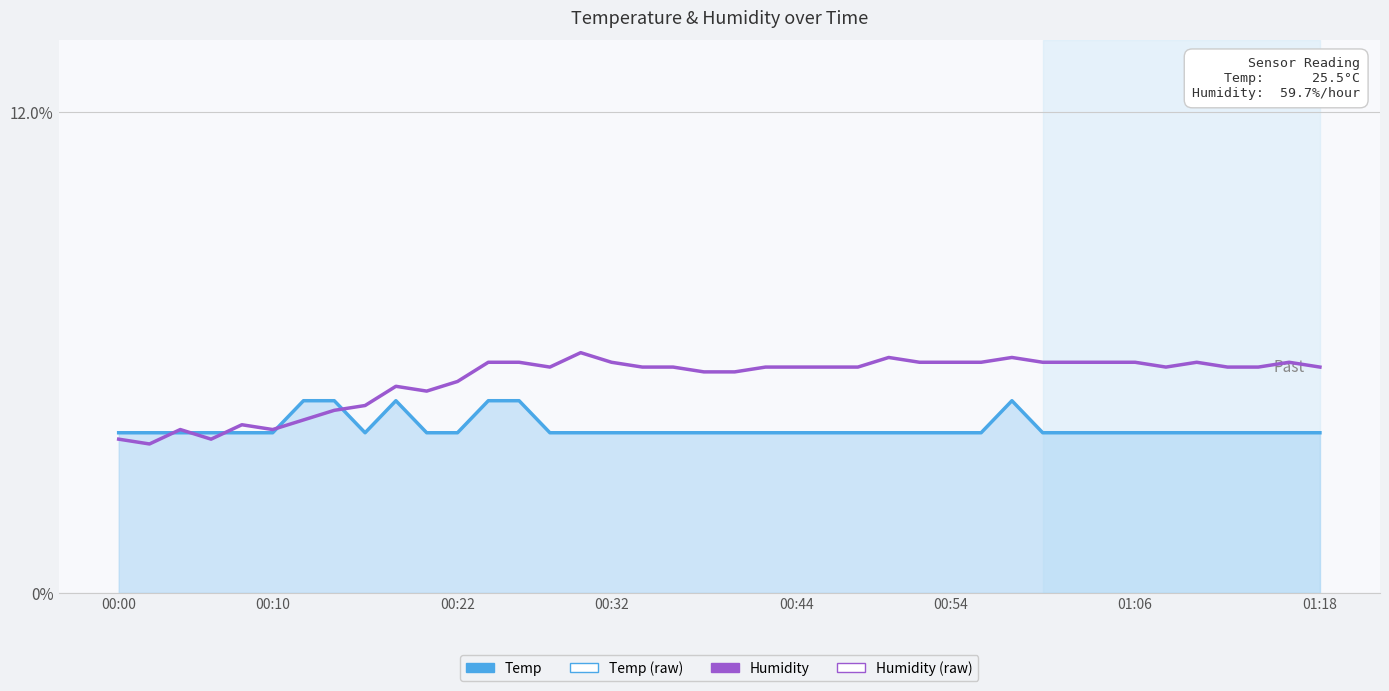

List the series in order of their overall mean, highest first.

Humidity, Temp